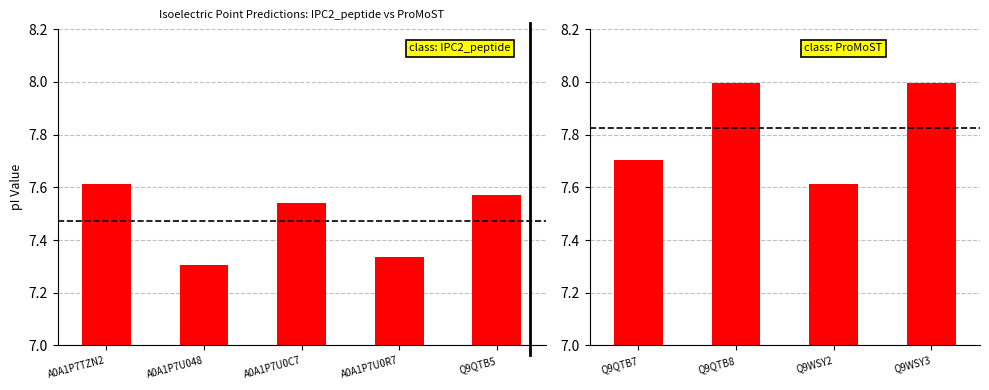

True or false: Patrickios has a value of 13.7 at Q9QTB8.

False